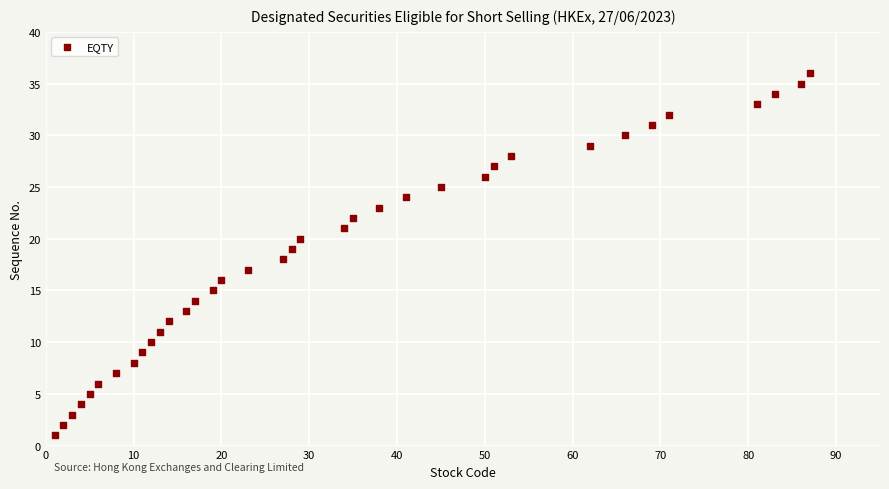

What is the range of Y values (max minus min)?

35